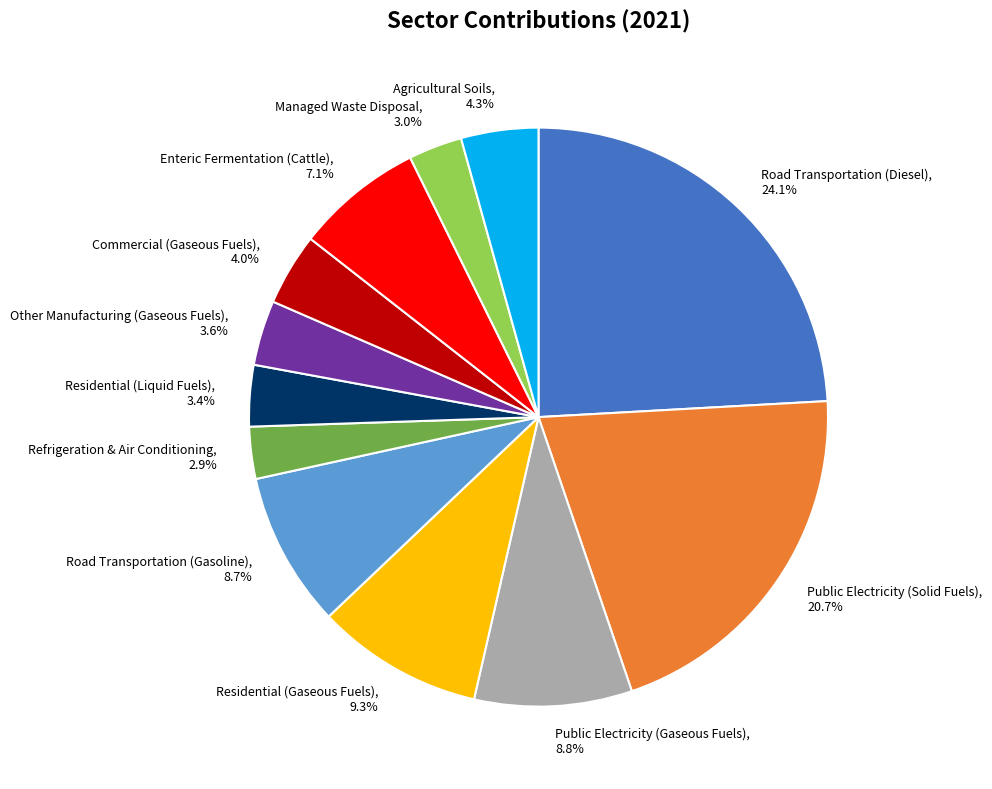

The Commercial (Gaseous Fuels) slice represents 4% of the pie. True or false?

True